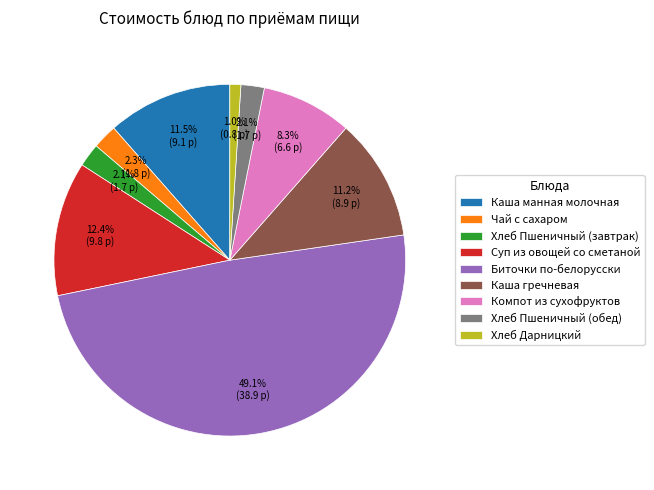

What is the total percentage of Каша манная молочная and Хлеб Дарницкий?

12.5%